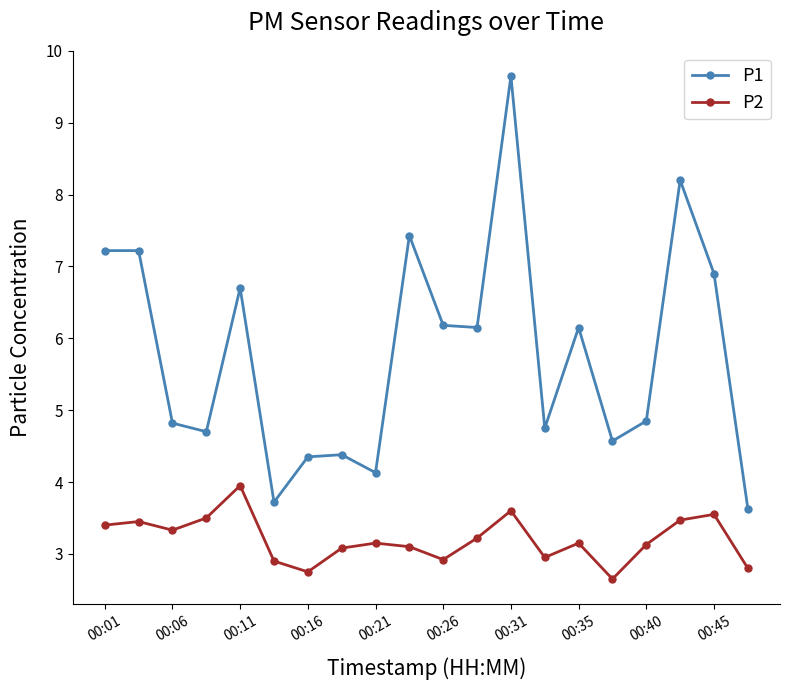

What is the value of the P2 point at the 1st from the left?

3.4